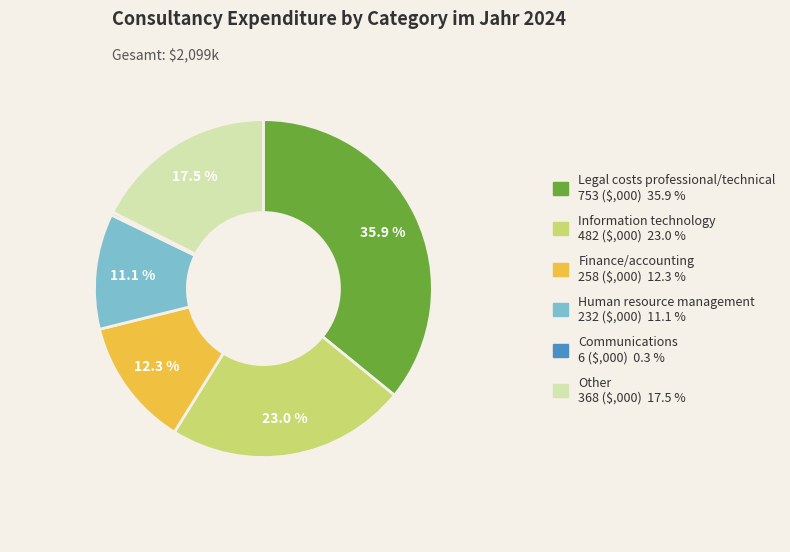

Rank the categories by value from lowest to highest.

Communications, Human resource management, Finance/accounting, Other, Information technology, Legal costs professional/technical